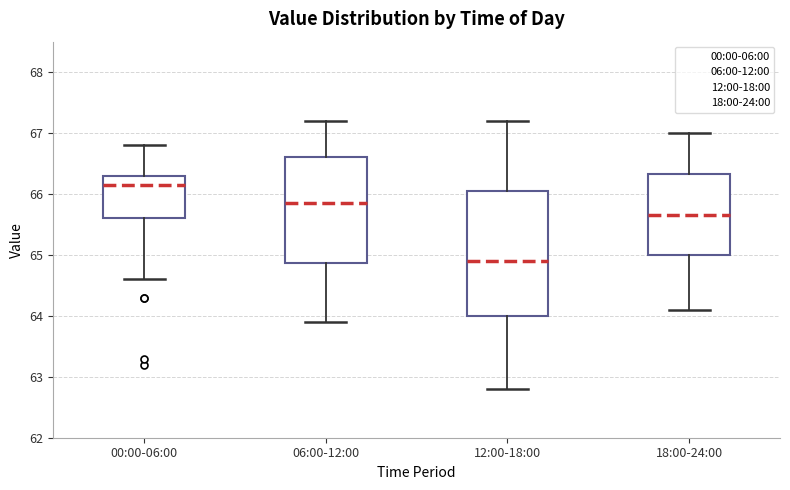

Reading left to right, transcribe this box plot: for each box, give where its median line is, the range the box spans, and where its two whiskers end, as read against the y-axis. The values are not printed on the chart, so give them approximately, as read against the axis.

00:00-06:00: median 66.2, box 65.6 to 66.3, whiskers 64.6 to 66.8
06:00-12:00: median 65.9, box 64.9 to 66.6, whiskers 63.9 to 67.2
12:00-18:00: median 64.9, box 64.0 to 66.1, whiskers 62.8 to 67.2
18:00-24:00: median 65.7, box 65.0 to 66.3, whiskers 64.1 to 67.0